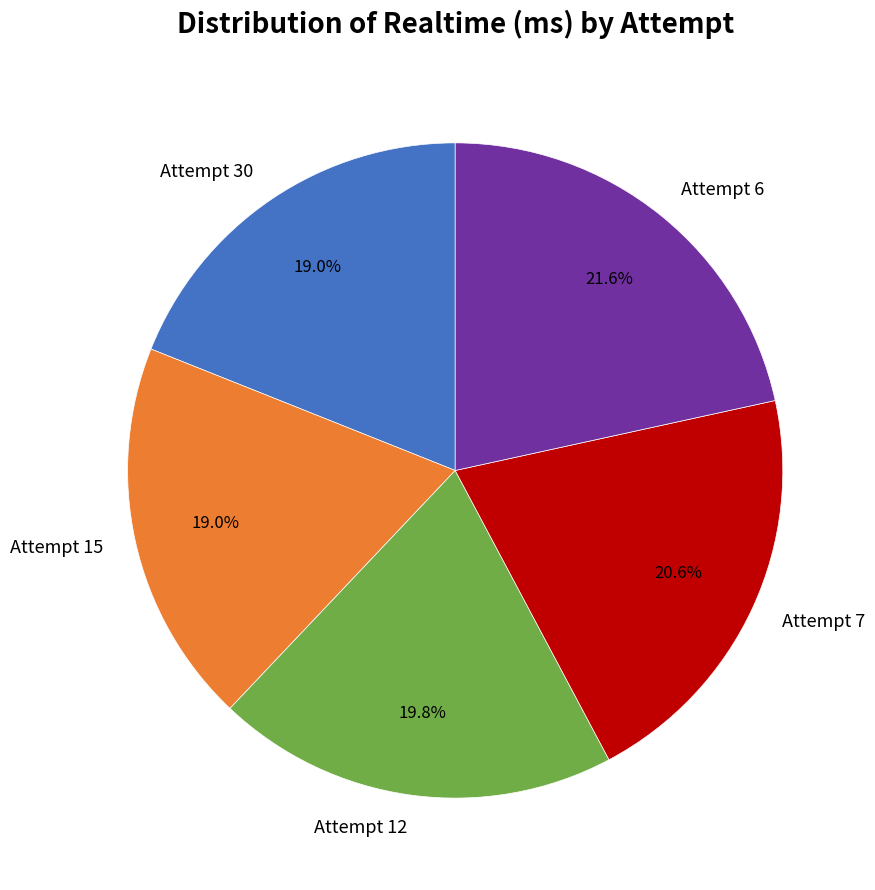

Between Attempt 30 and Attempt 7, which is larger?

Attempt 7